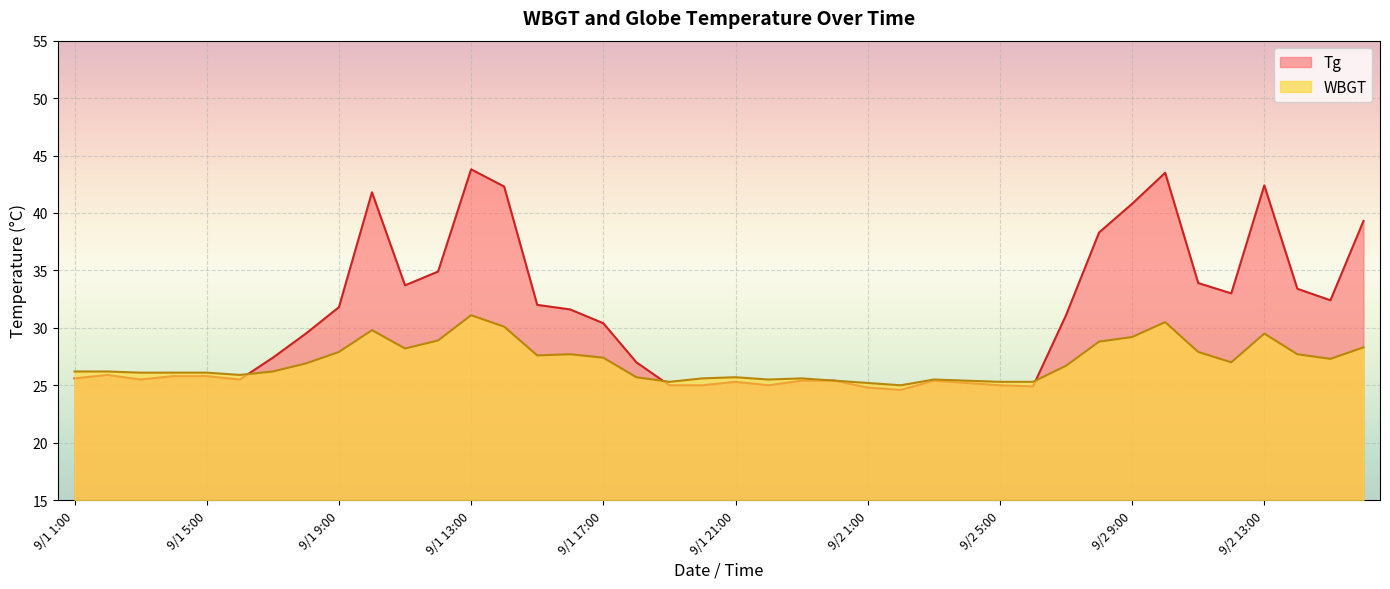

Is the value of WBGT at 9/2 3:00 greater than the value of Tg at 9/1 16:00?

No